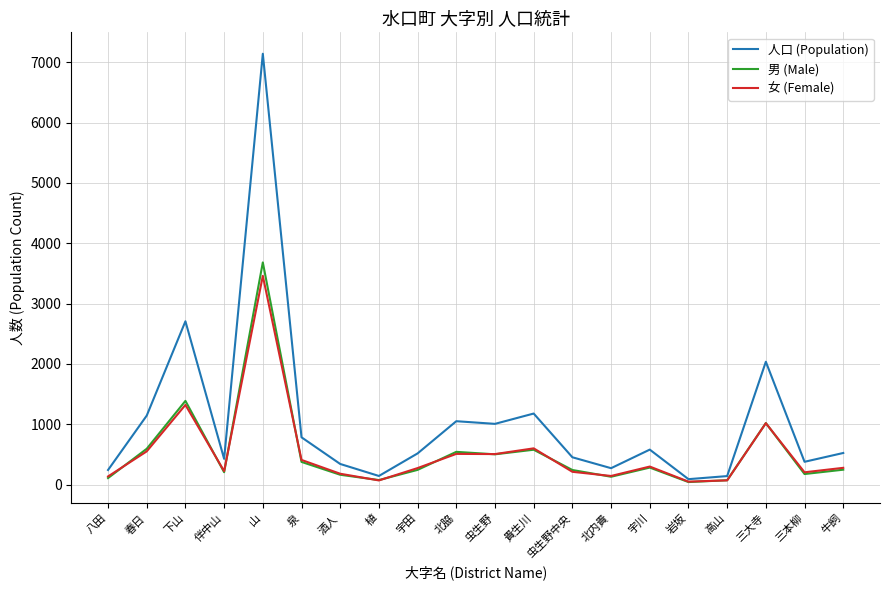

At which label does 女 (Female) reach its peak?

山